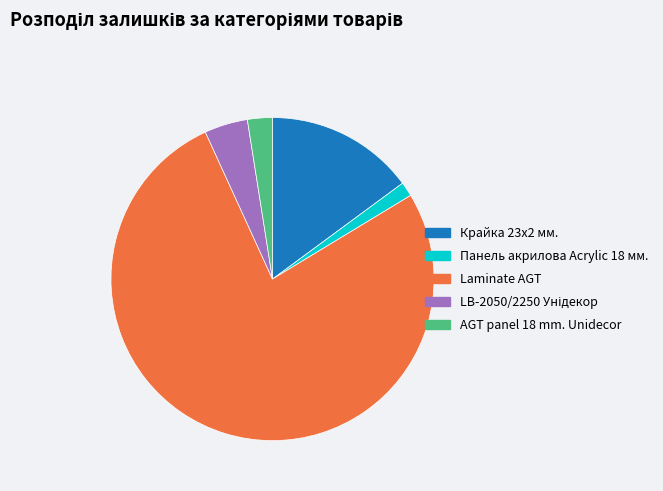

How many slices are in this pie chart?

5